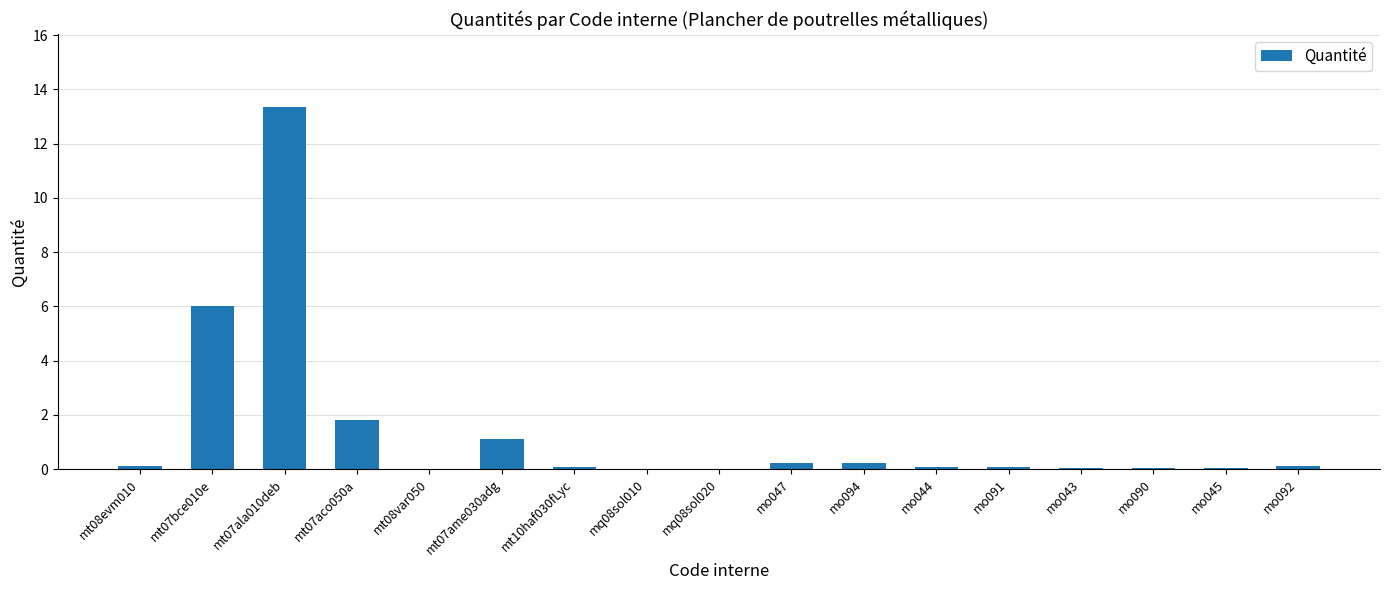

What is the maximum value shown in the chart?

13.4